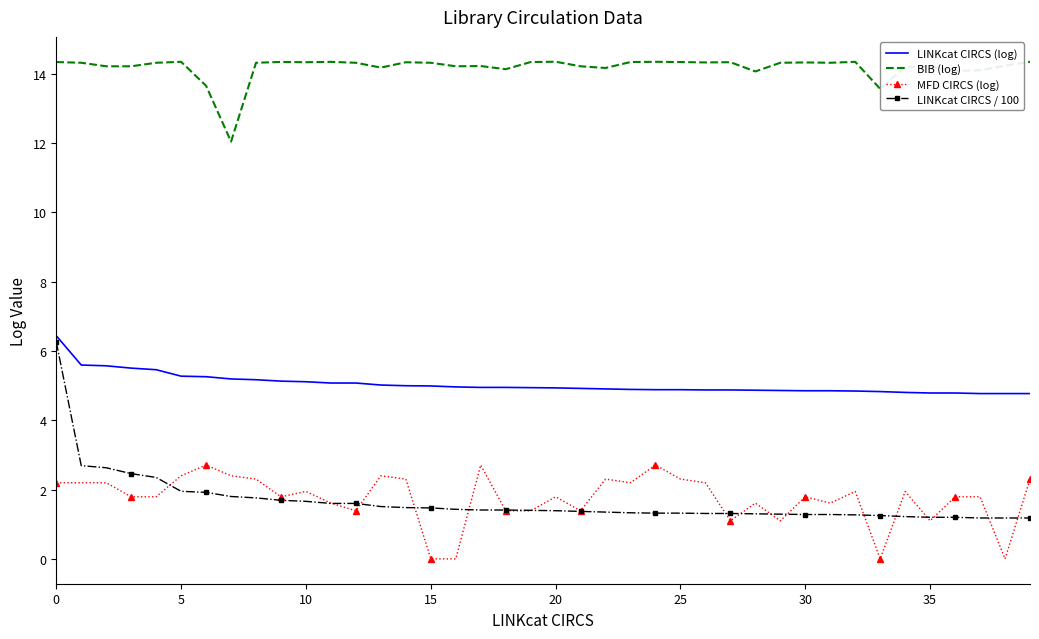

What is the maximum value shown in the chart?

14.3